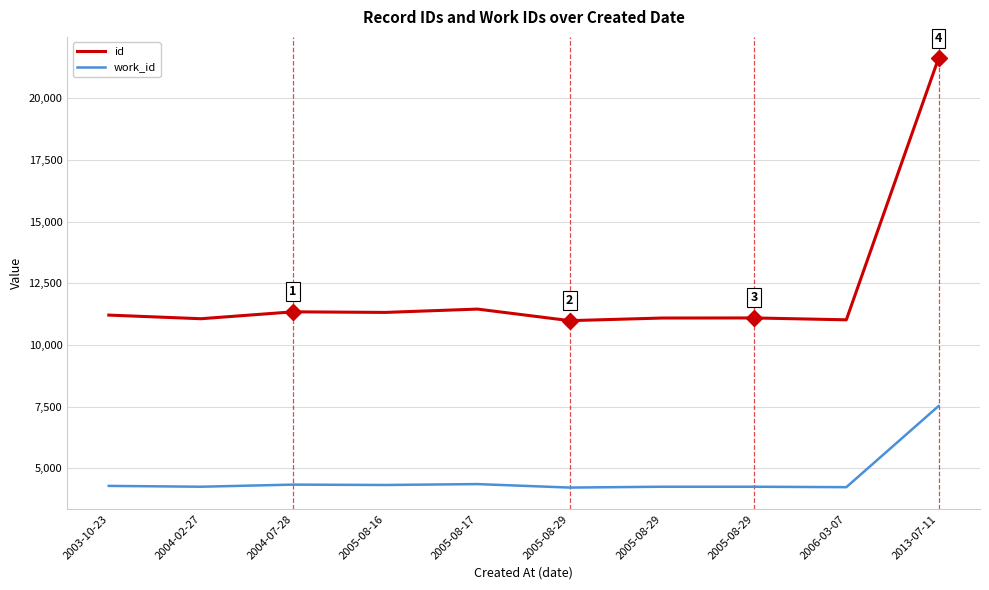

Is this an area chart (filled region under the line)?

No